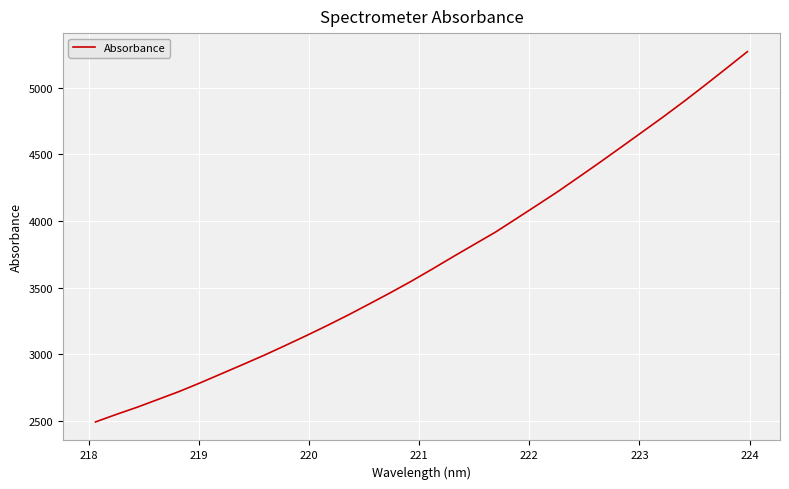

What is the average value?

3696.1